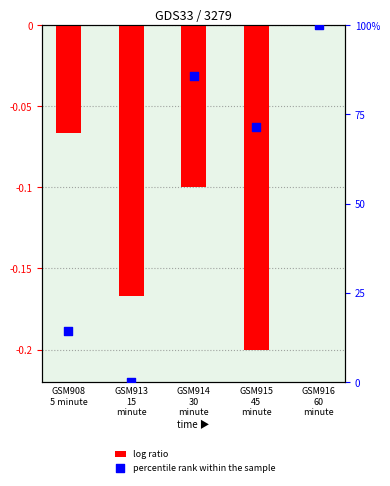

Which series has the widest spread of Y values?

percentile rank within the sample